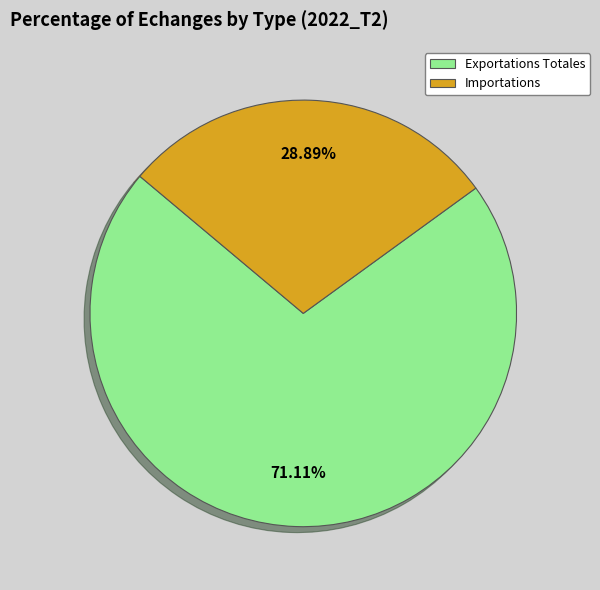

Which slice represents more than half of the pie?

Exportations Totales